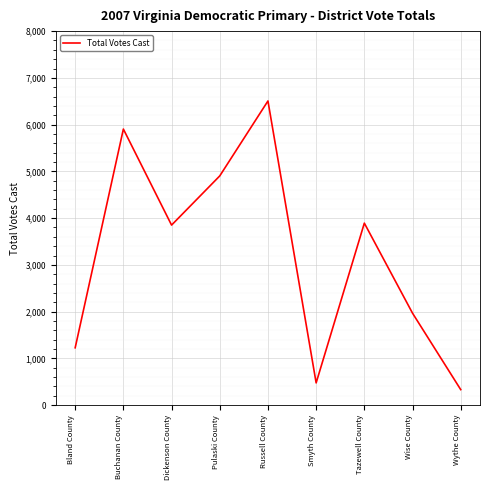

Reading left to right, what are all the values shown in this chart?

1227	5905	3851	4903	6506	476	3893	1967	332